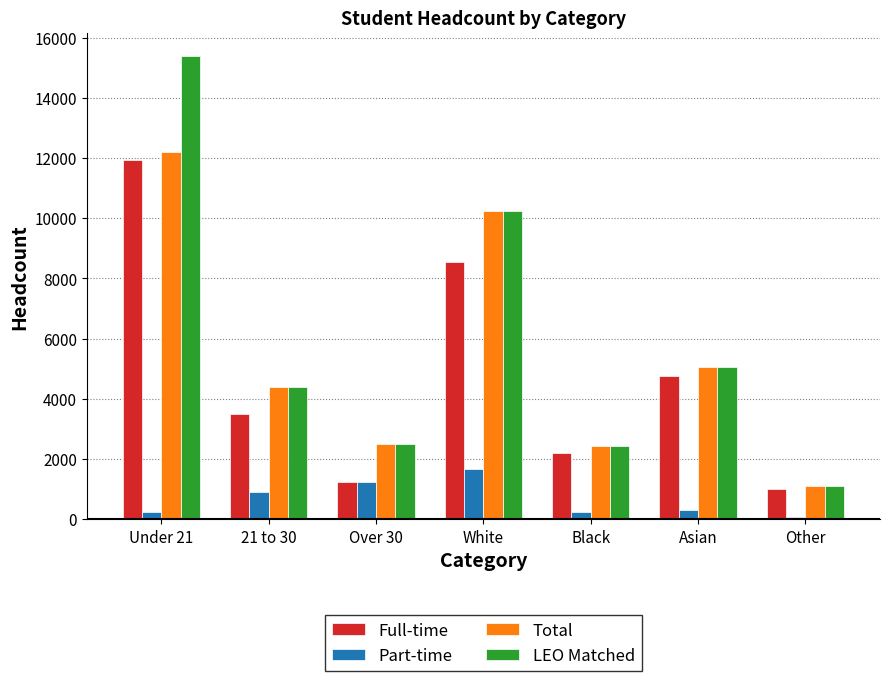

What is the average value of the LEO Matched series?

5877